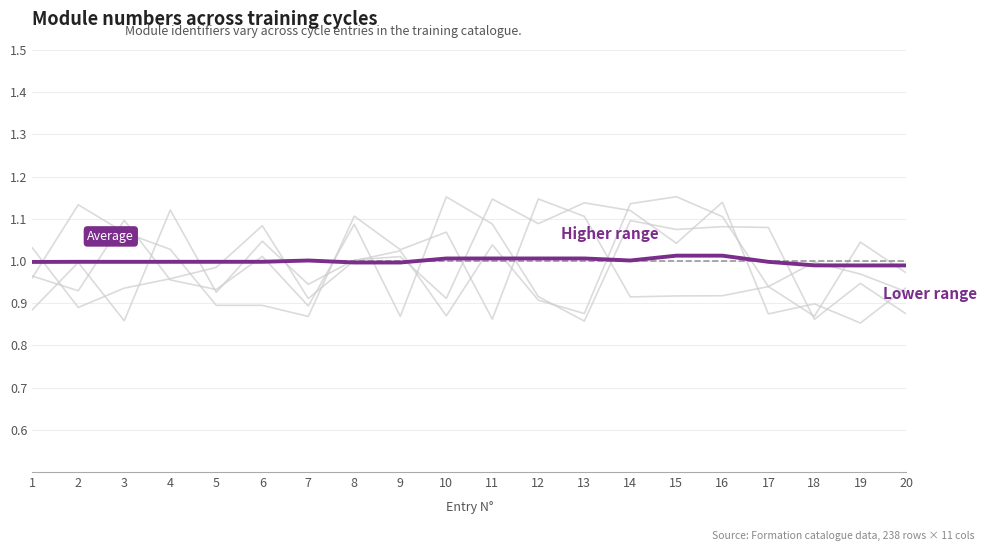

How many points are higher than both their immediate neighbors (excluding endpoints)?

4